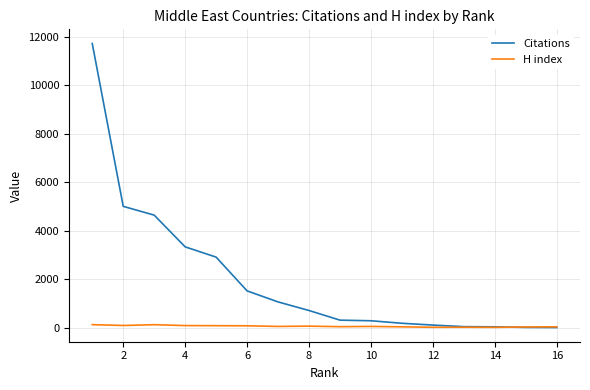

What is the greatest value displayed?

11724